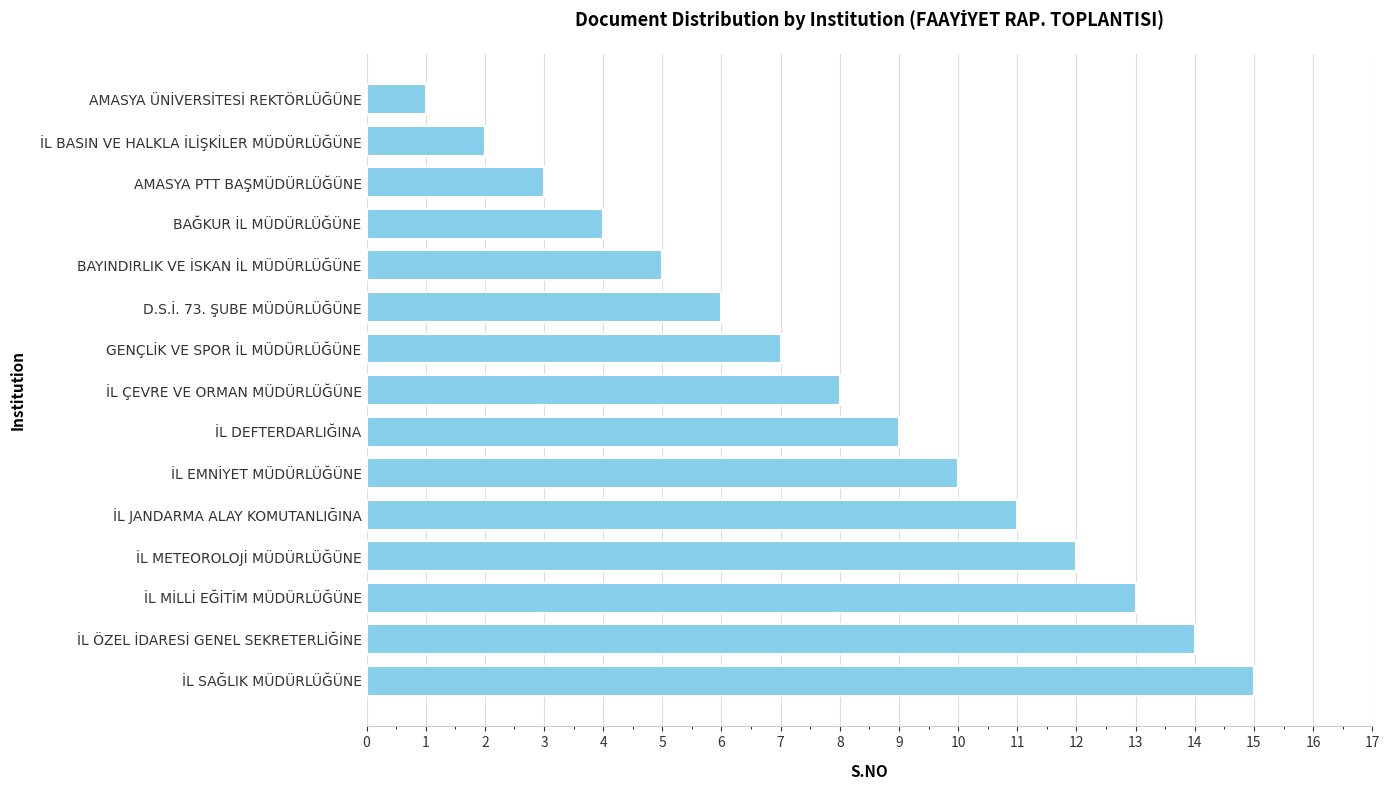

What is the average value?

8